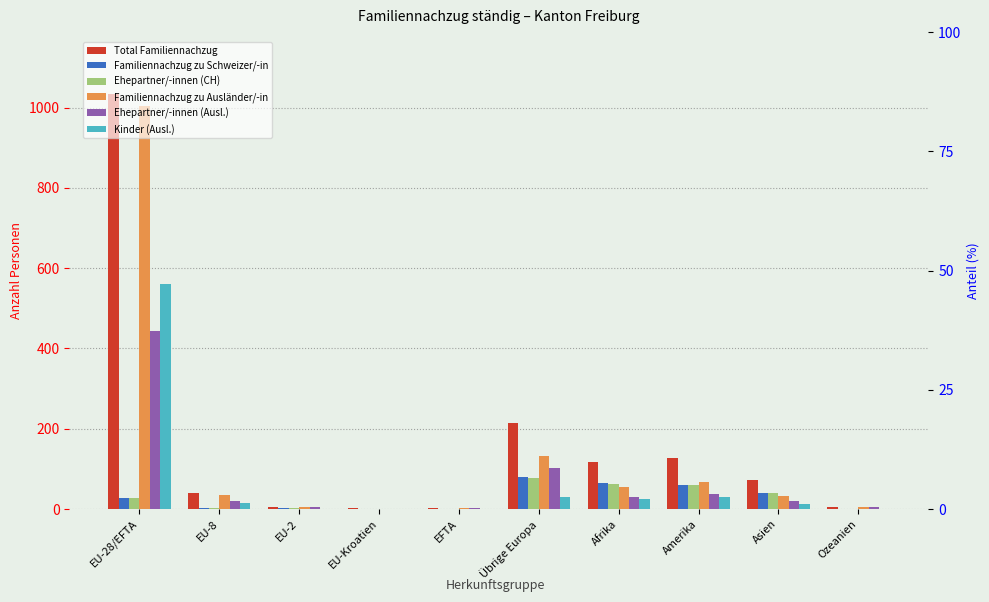

Reading right to left, list all the values displayed in this chart.

Total Familiennachzug: Ozeanien=5	Asien=73	Amerika=128	Afrika=118	Übrige Europa=213	EFTA=2	EU-Kroatien=2	EU-2=6	EU-8=39	EU-28/EFTA=1033
Familiennachzug zu Schweizer/-in: Ozeanien=1	Asien=40	Amerika=61	Afrika=64	Übrige Europa=80	EFTA=0	EU-Kroatien=1	EU-2=2	EU-8=3	EU-28/EFTA=28
Ehepartner/-innen (CH): Ozeanien=1	Asien=39	Amerika=61	Afrika=62	Übrige Europa=78	EFTA=0	EU-Kroatien=1	EU-2=2	EU-8=3	EU-28/EFTA=28
Familiennachzug zu Ausländer/-in: Ozeanien=4	Asien=33	Amerika=67	Afrika=54	Übrige Europa=133	EFTA=2	EU-Kroatien=1	EU-2=4	EU-8=36	EU-28/EFTA=1005
Ehepartner/-innen (Ausl.): Ozeanien=4	Asien=21	Amerika=37	Afrika=30	Übrige Europa=102	EFTA=2	EU-Kroatien=1	EU-2=4	EU-8=20	EU-28/EFTA=443
Kinder (Ausl.): Ozeanien=0	Asien=12	Amerika=30	Afrika=24	Übrige Europa=31	EFTA=0	EU-Kroatien=0	EU-2=0	EU-8=16	EU-28/EFTA=561